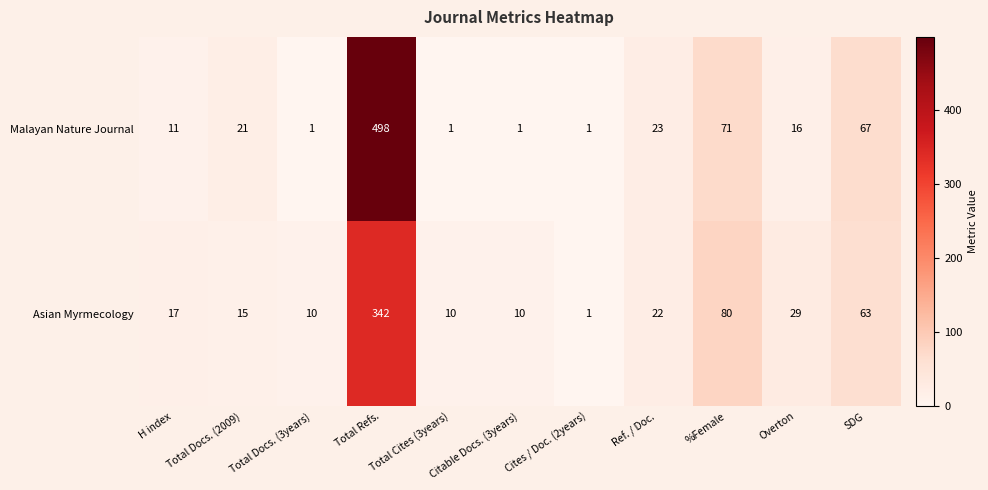

What is the sum of all Malayan Nature Journal values?

711